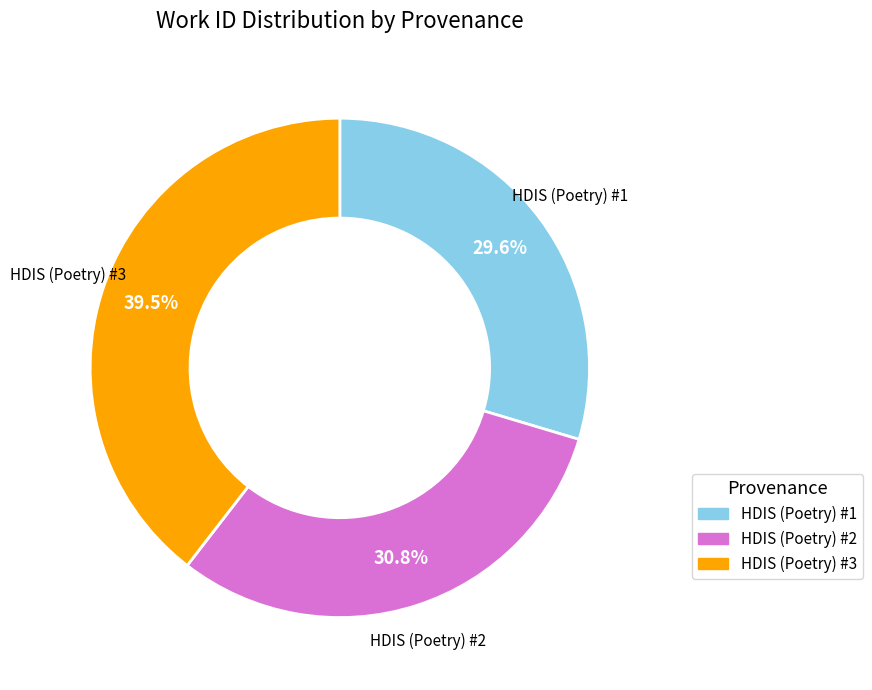

Is there any slice that represents more than half of the pie?

No